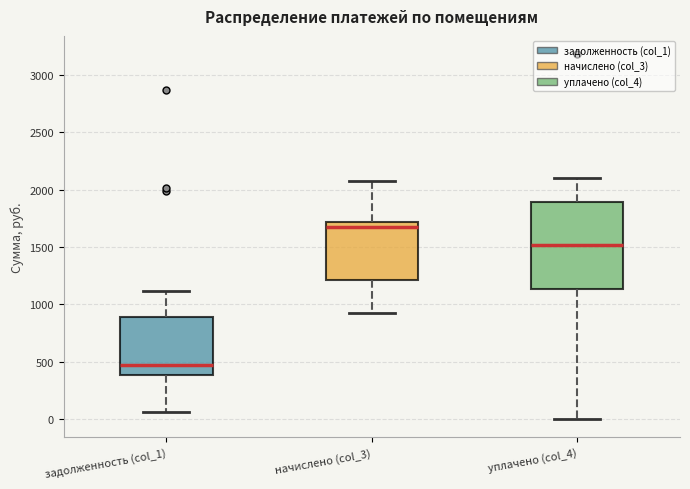

Which box is the tallest, from its lower edge to its upper edge?

уплачено (col_4)